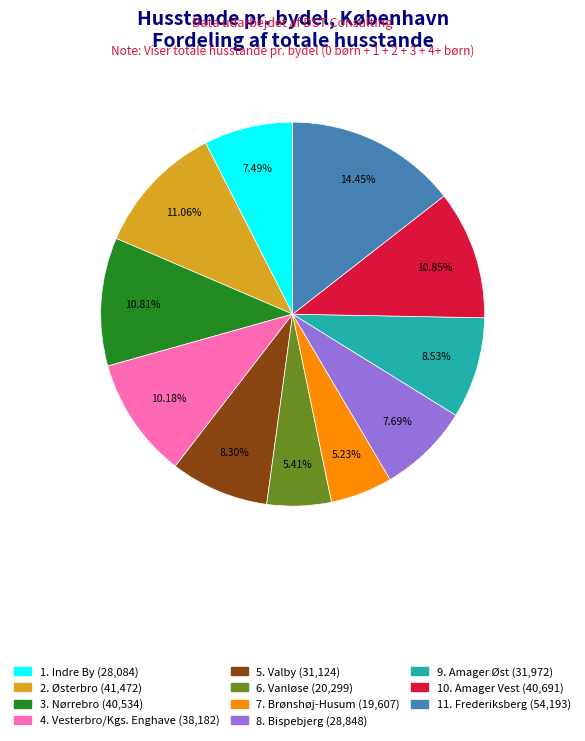

Is the sum of 7. Brønshøj-Husum and 10. Amager Vest greater than half?

No